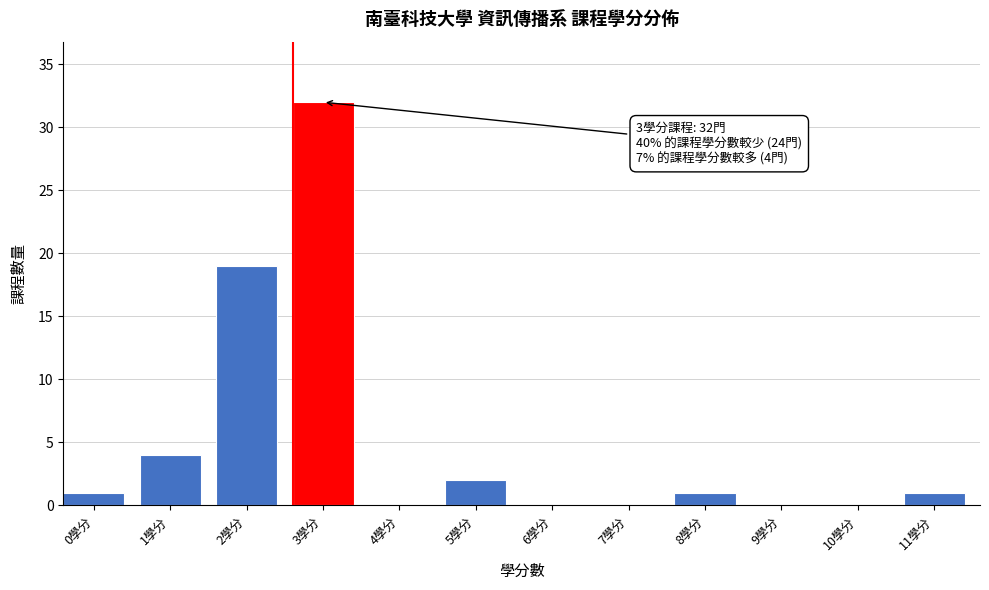

Reading left to right, transcribe all the data shown in this chart.

0學分=1	1學分=4	2學分=19	3學分=32	4學分=0	5學分=2	6學分=0	7學分=0	8學分=1	9學分=0	10學分=0	11學分=1